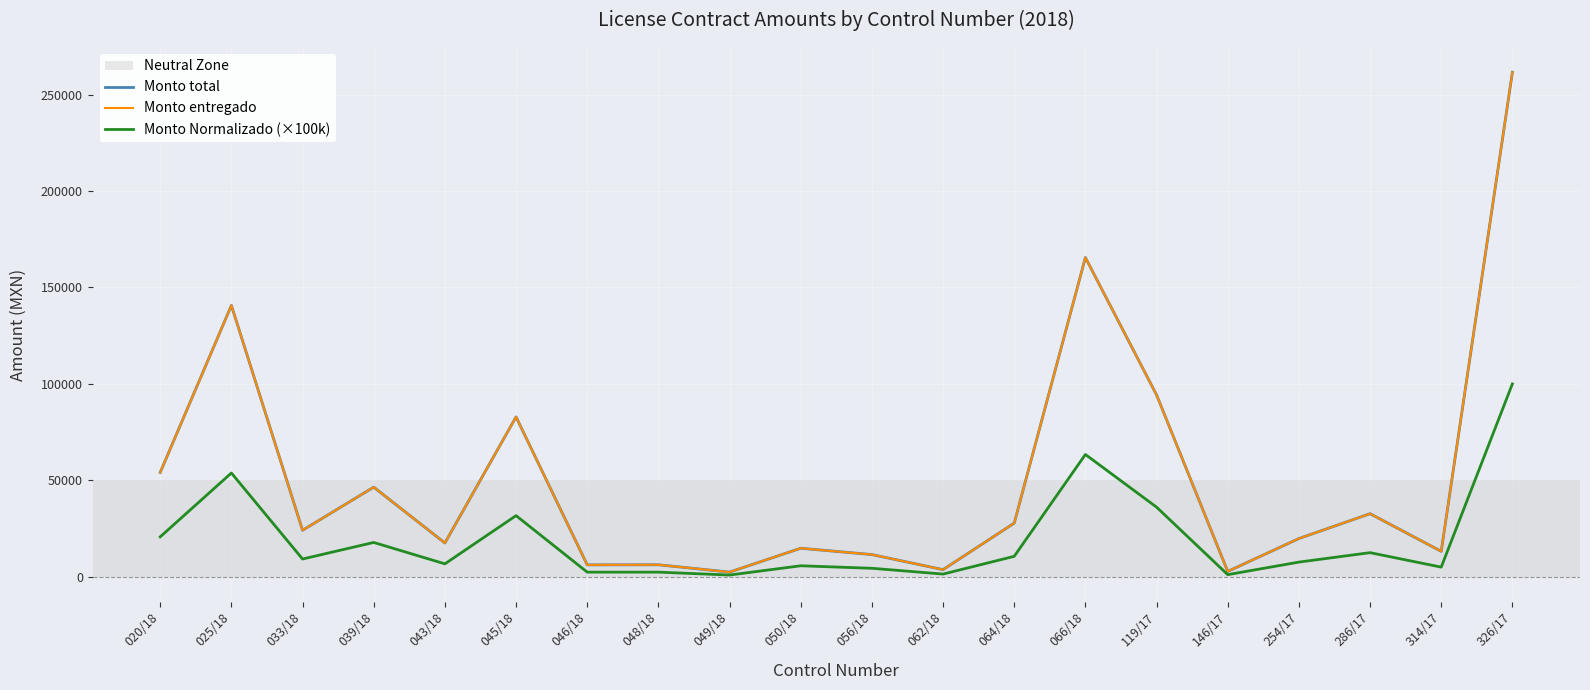

Does the chart have visible grid lines?

Yes